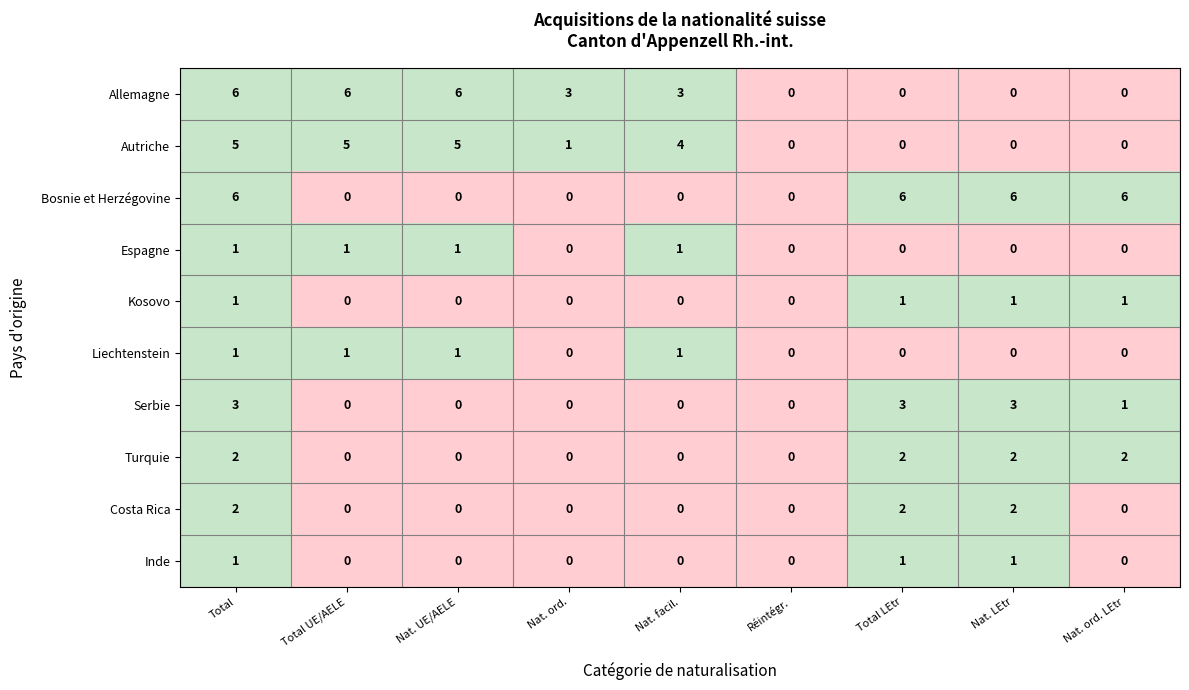

What is the difference between the maximum and minimum values in the Bosnie et Herzégovine series?

6